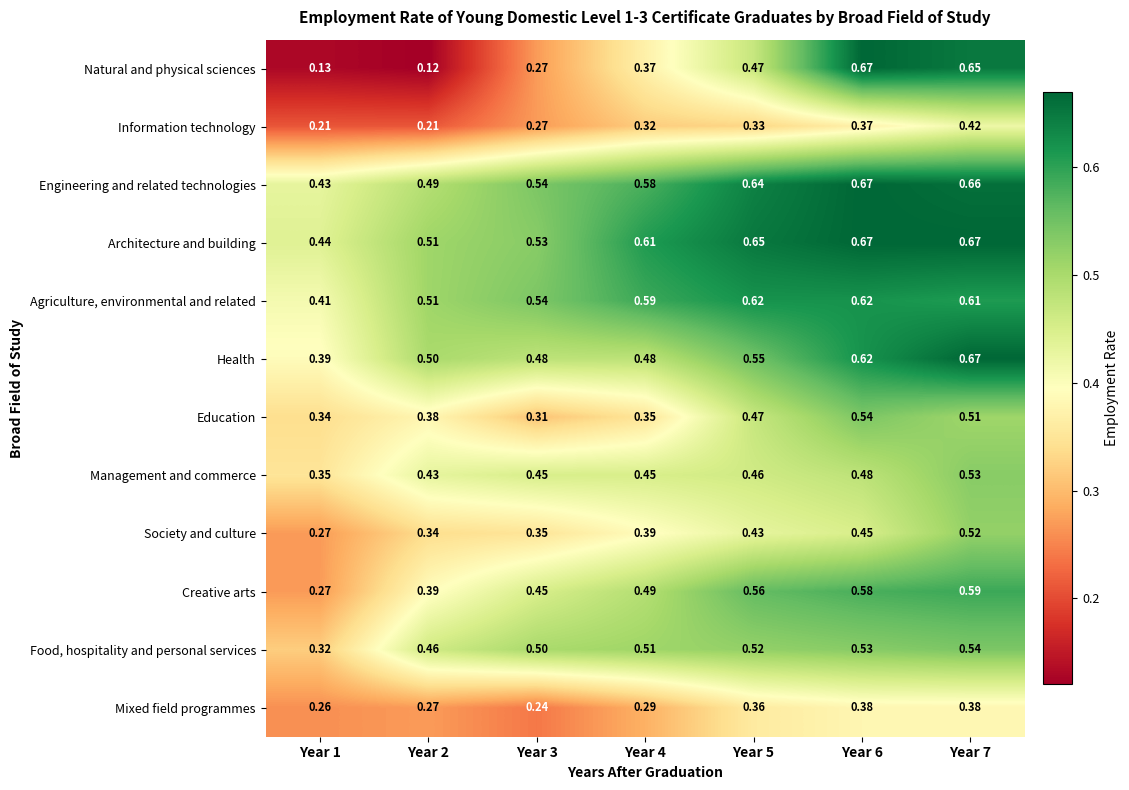

Which series has the largest total across all categories?

Architecture and building